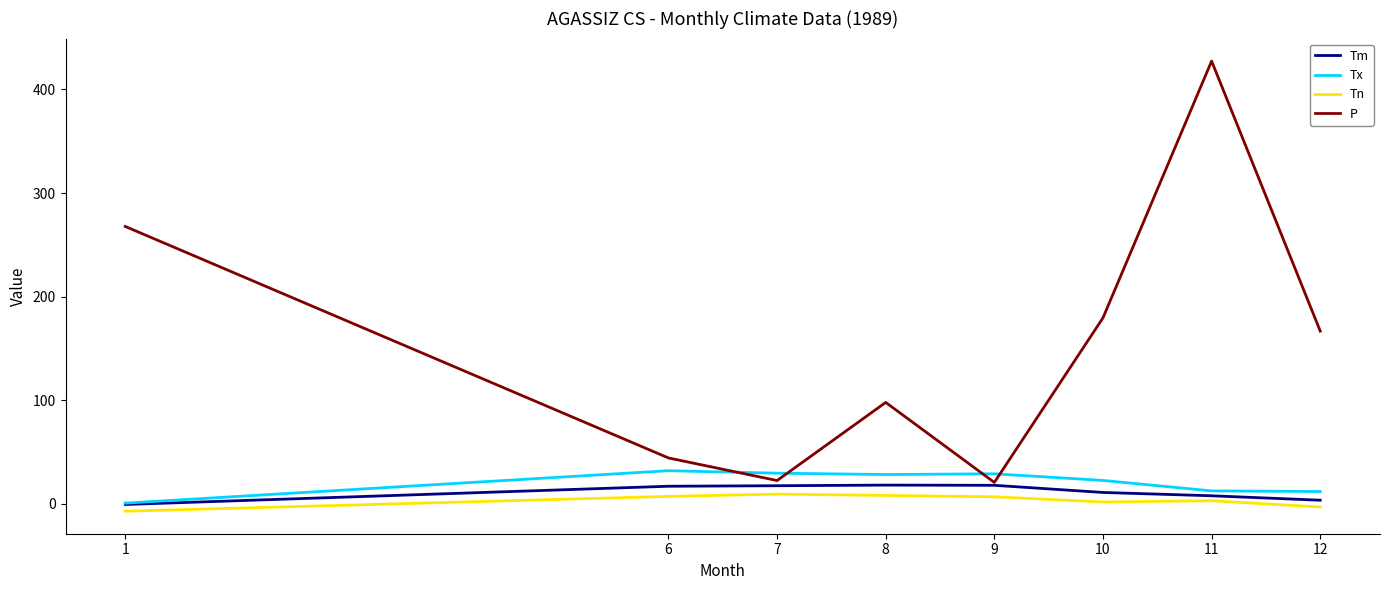

What are all the series names shown in the legend?

Tm, Tx, Tn, P